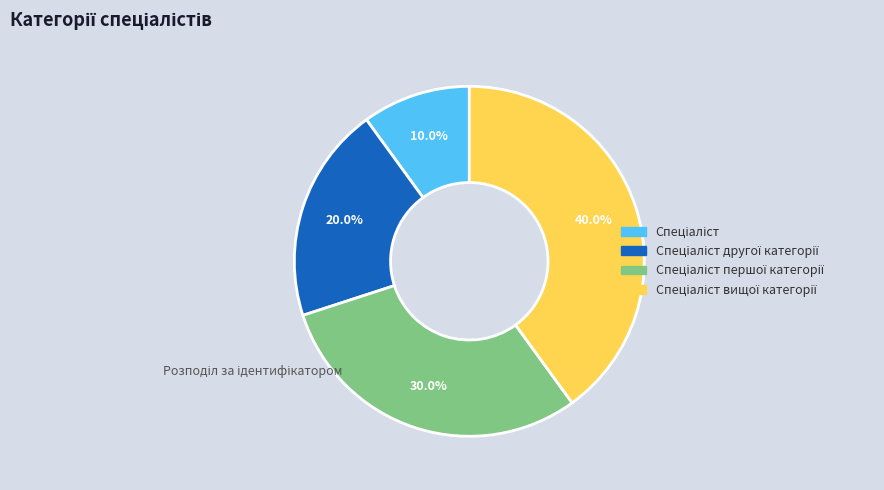

Is there a majority slice in this chart?

No